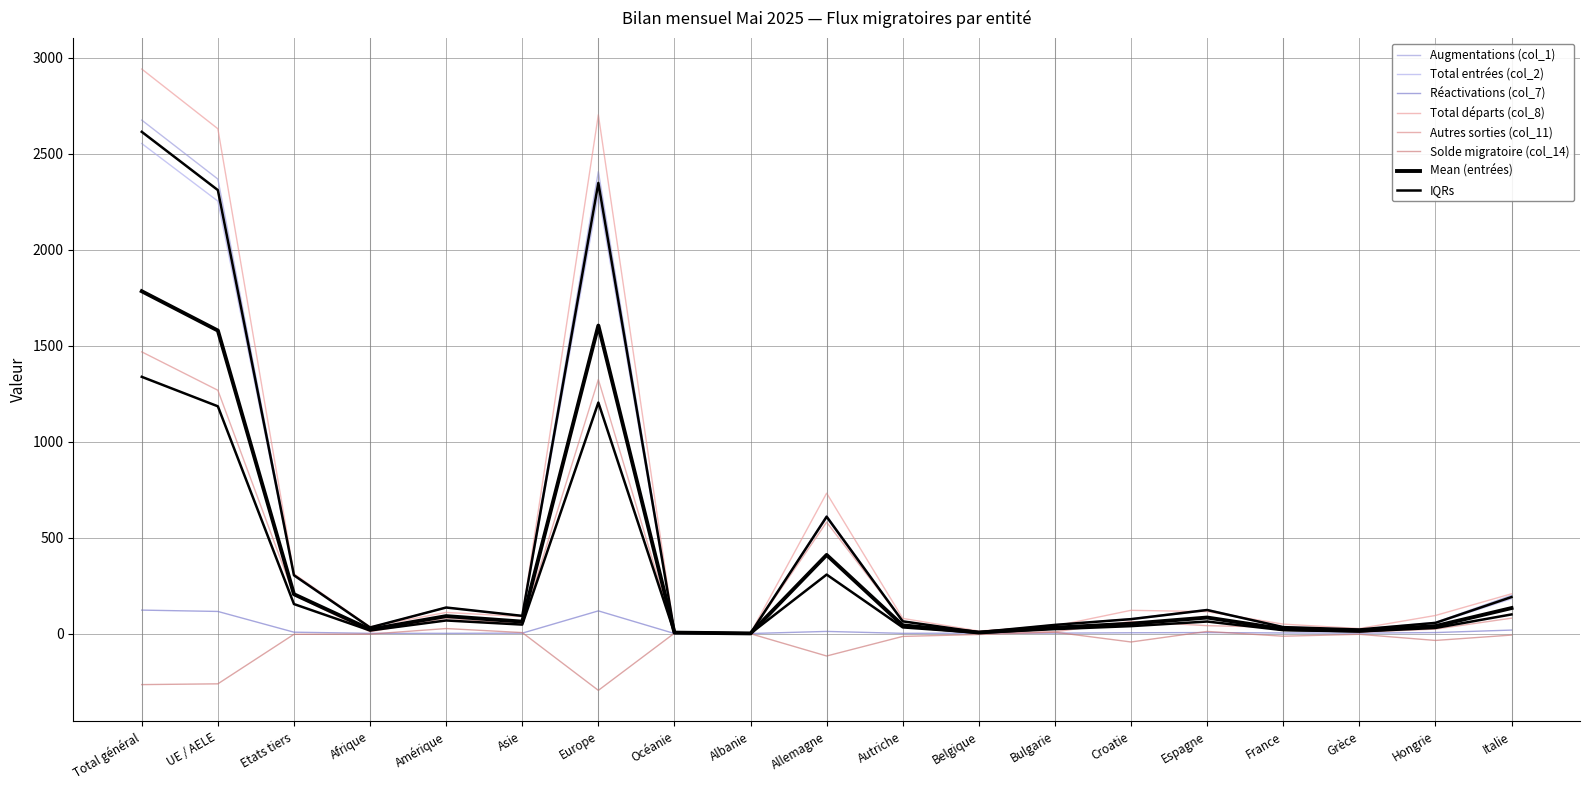

What is the average value of the Augmentations (col_1) series?

325.3